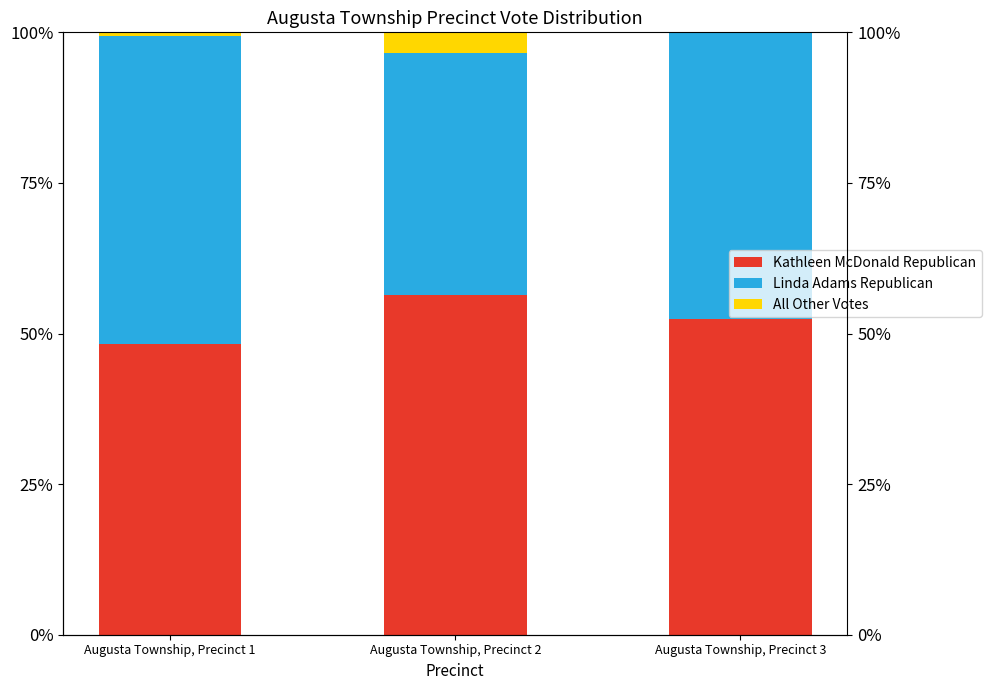

Reading left to right, list all the values displayed in this chart.

Kathleen McDonald Republican: Augusta Township, Precinct 1=48.3	Augusta Township, Precinct 2=56.3	Augusta Township, Precinct 3=52.5
Linda Adams Republican: Augusta Township, Precinct 1=51.0	Augusta Township, Precinct 2=40.2	Augusta Township, Precinct 3=47.5
All Other Votes: Augusta Township, Precinct 1=0.7	Augusta Township, Precinct 2=3.4	Augusta Township, Precinct 3=0.0